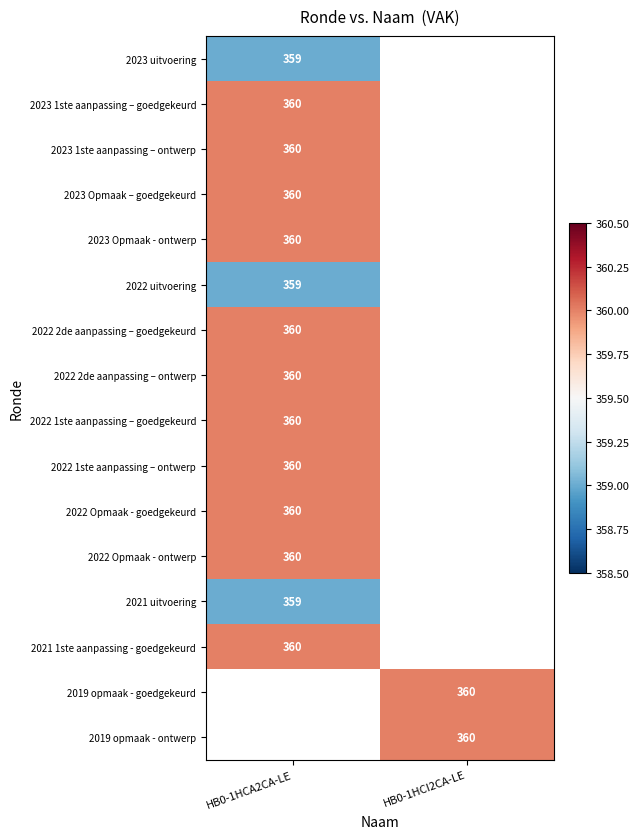

The 2019 opmaak - ontwerp series shows 360 at HB0-1HCI2CA-LE. True or false?

True